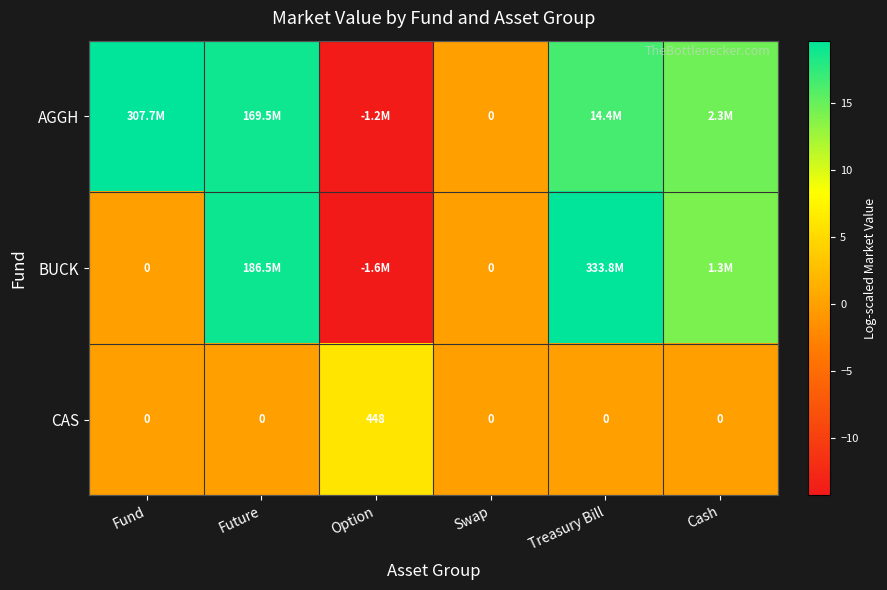

True or false: CAS has a value of 0.0 at Cash.

True